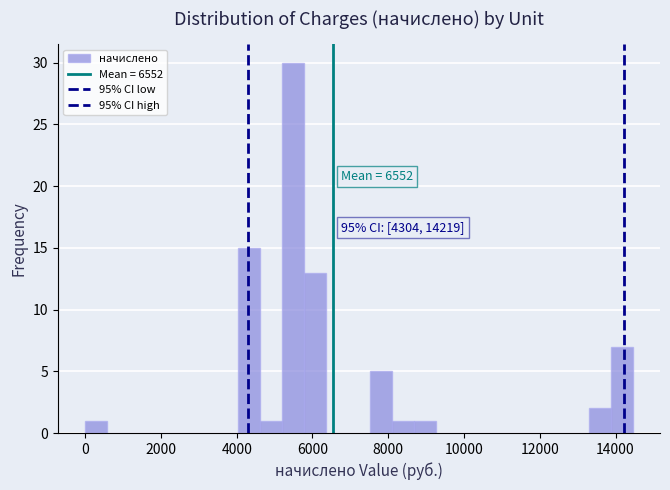

Read against the x-axis, roughly where is the centre of the tallest bar?

5400